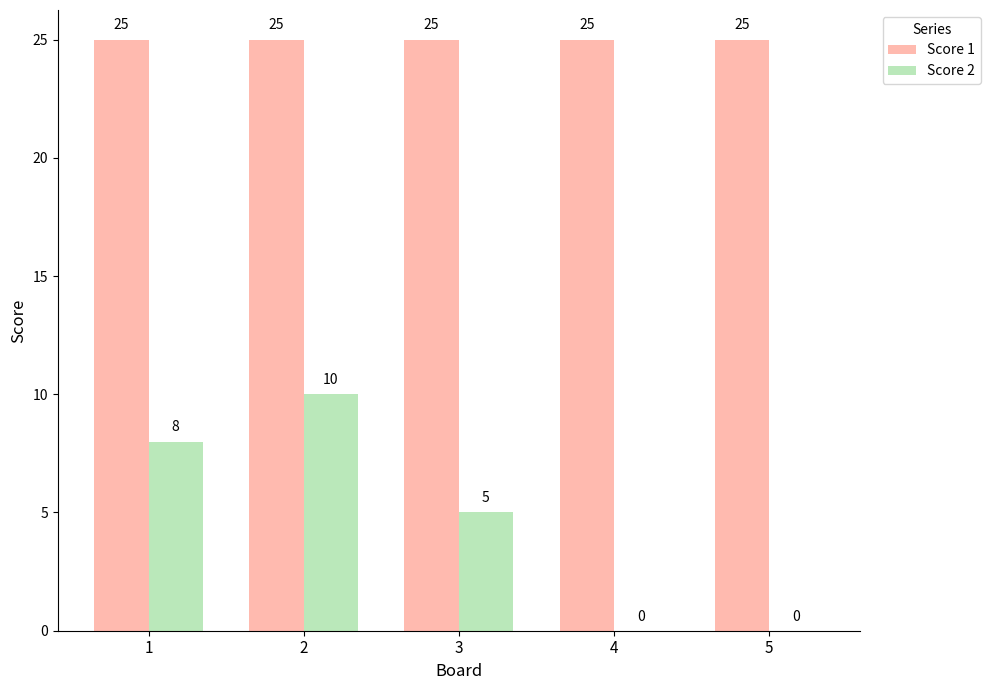

What are all the series names shown in the legend?

Score 1, Score 2